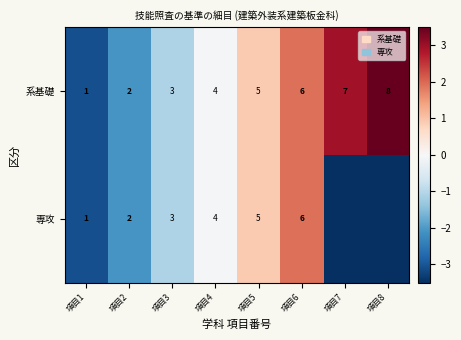

Is the value of 系基礎 at 項目8 greater than the value of 専攻 at 項目4?

Yes